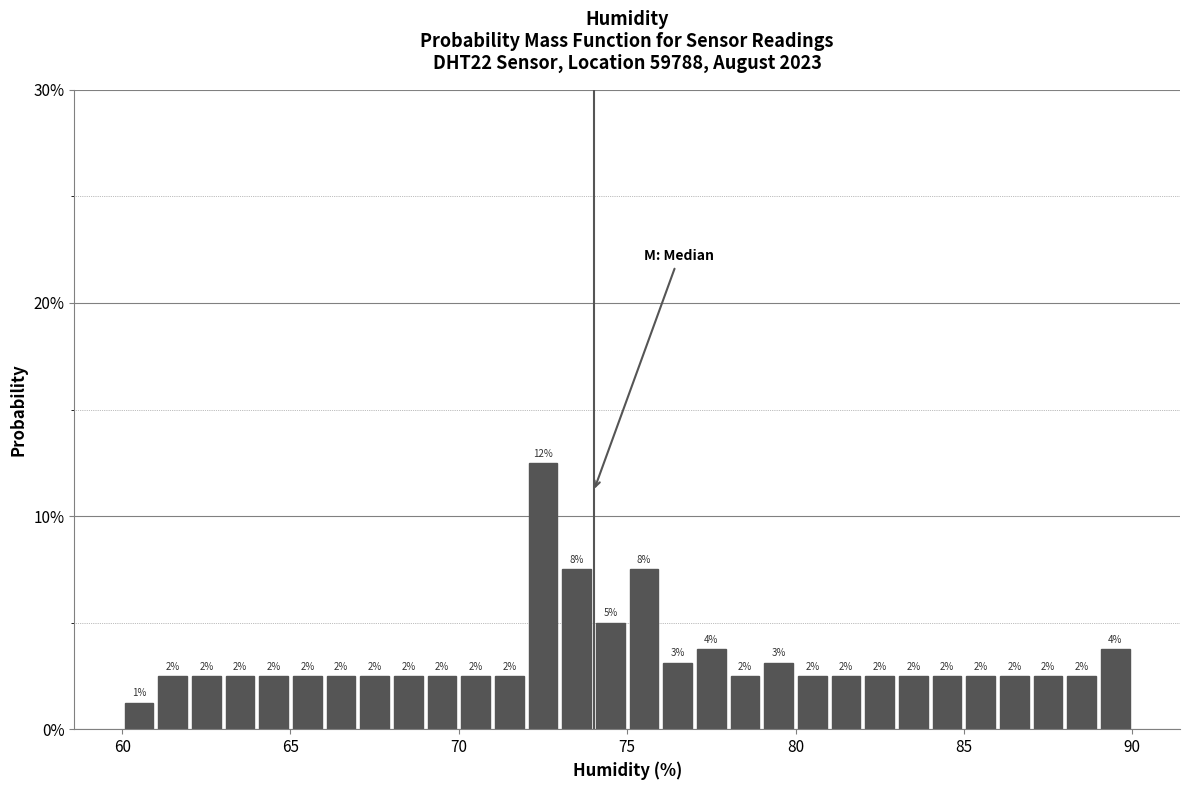

Read against the x-axis, roughly where is the centre of the tallest bar?

72.5